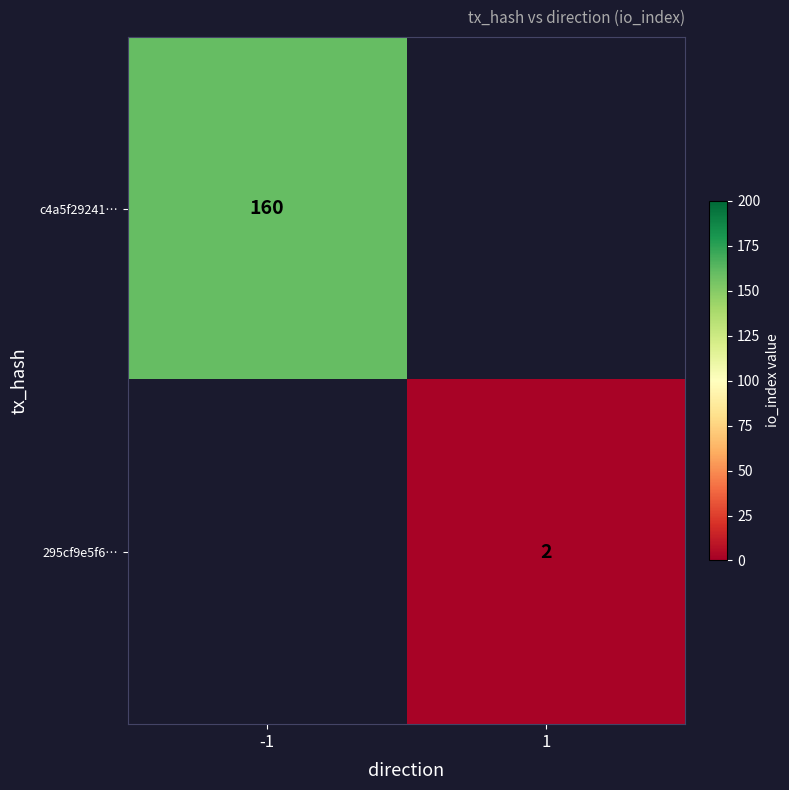

True or false: c4a5f29241… has a value of 160 at -1.

True